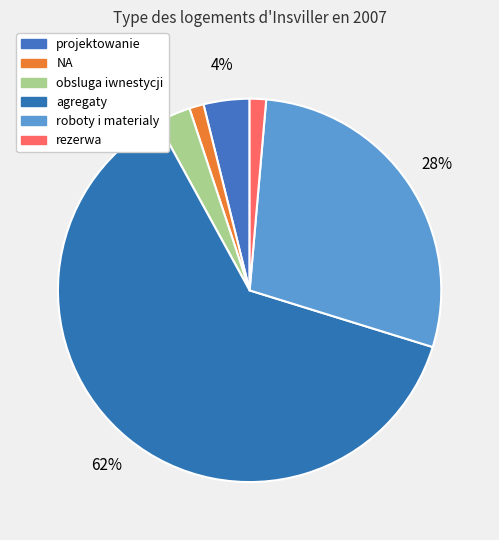

To the nearest percent, what is the difference between the largest and smallest slice percentages?

61%